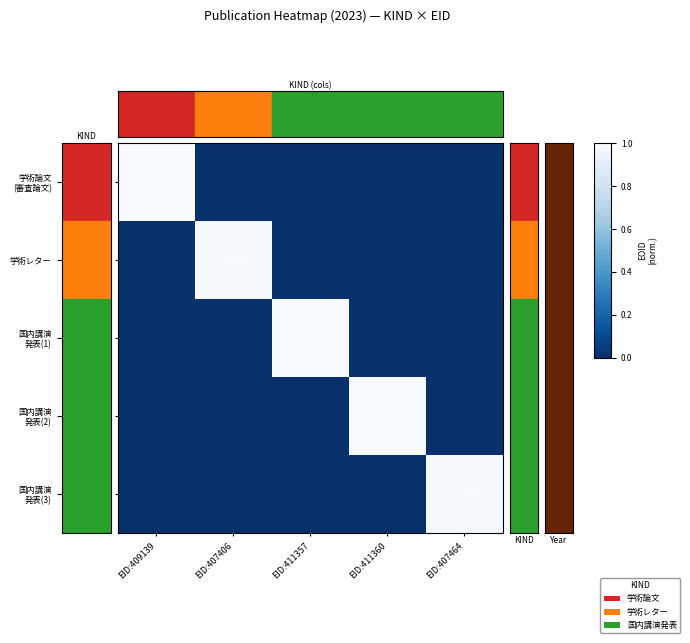

List the series in order of their peak value, highest first.

学術論文 (審査論文), 国内講演 発表(2), 国内講演 発表(1), 国内講演 発表(3), 学術レター